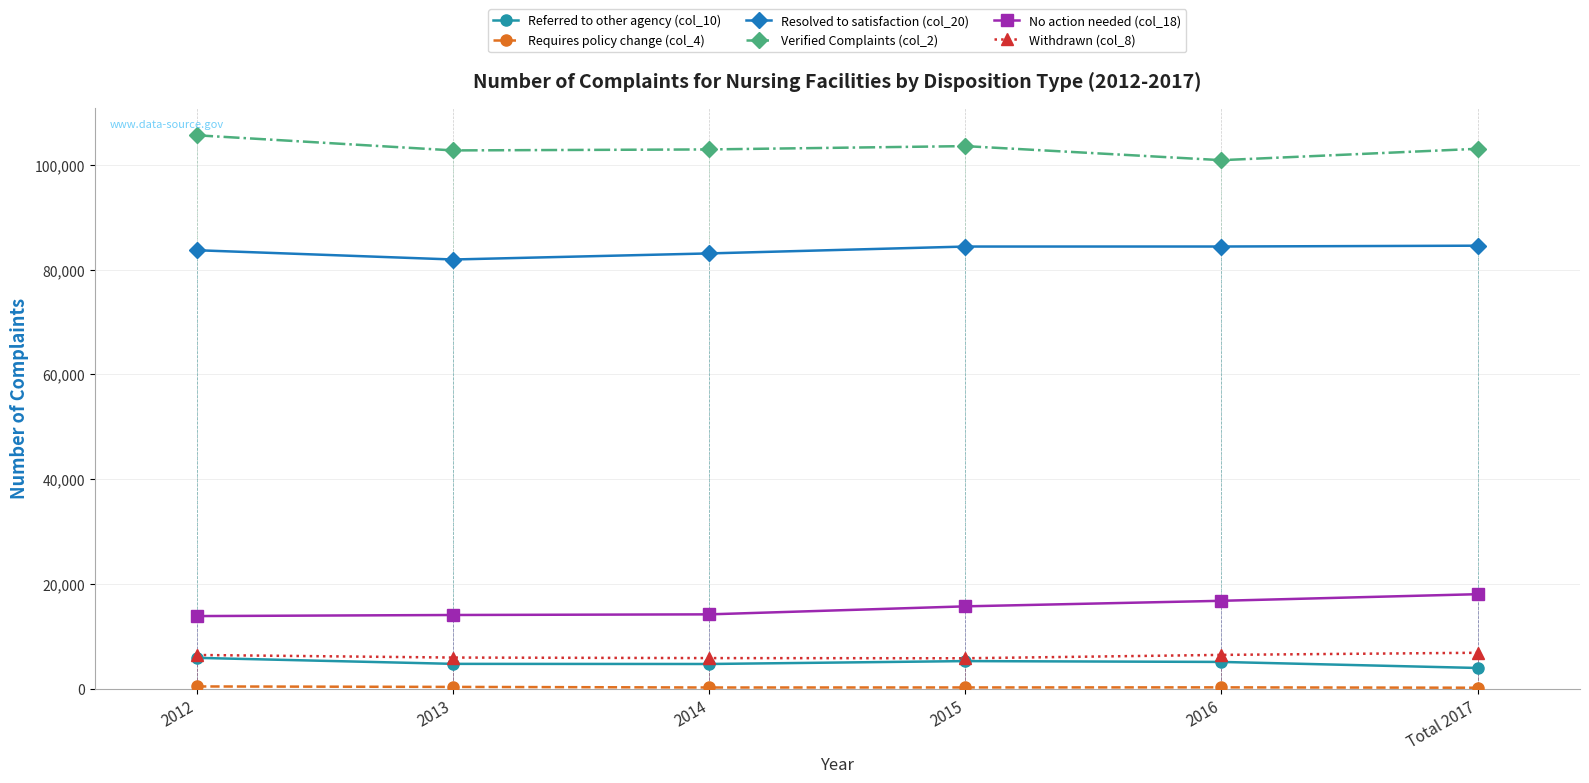

What is the value of the Withdrawn (col_8) point at the 3rd from the left?

5855